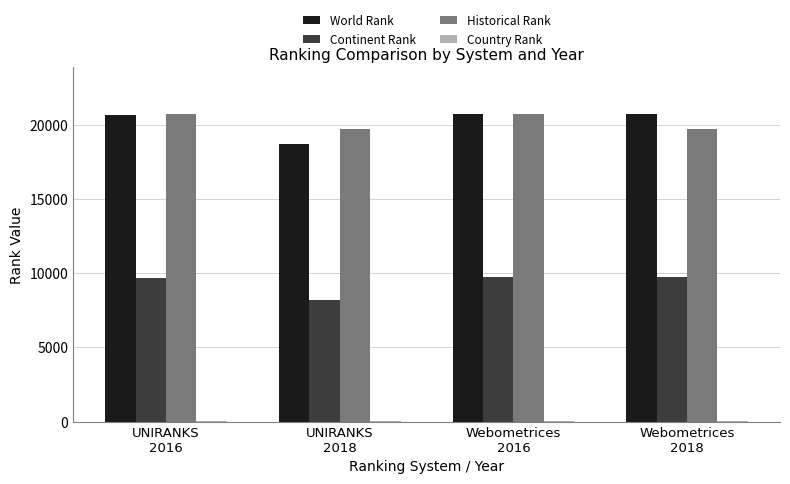

Is it true that Historical Rank equals 19730.5 at Webometrices
2018?

True